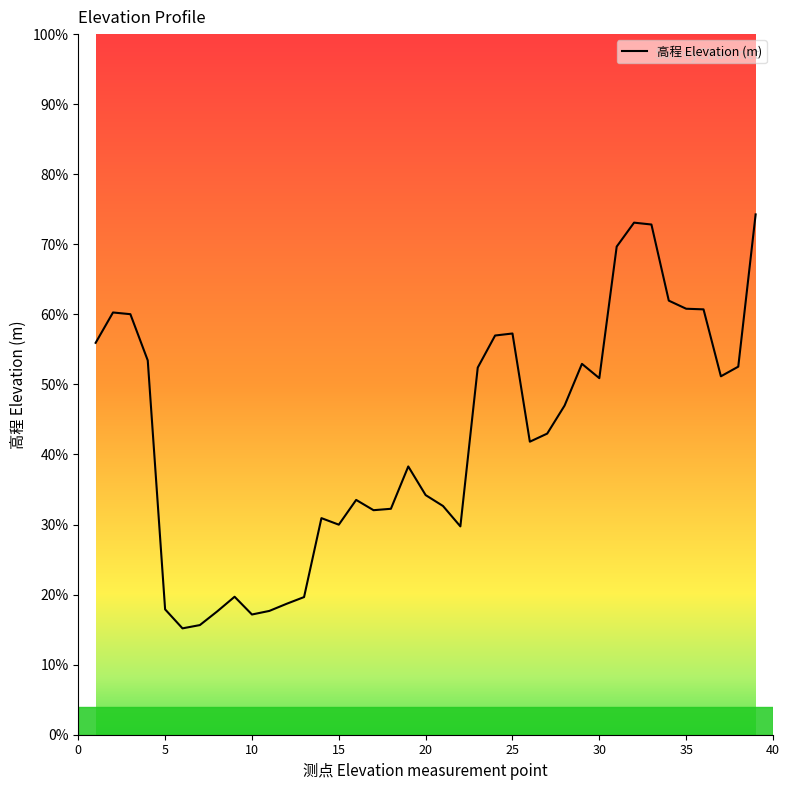

Is this an area chart (filled region under the line)?

No